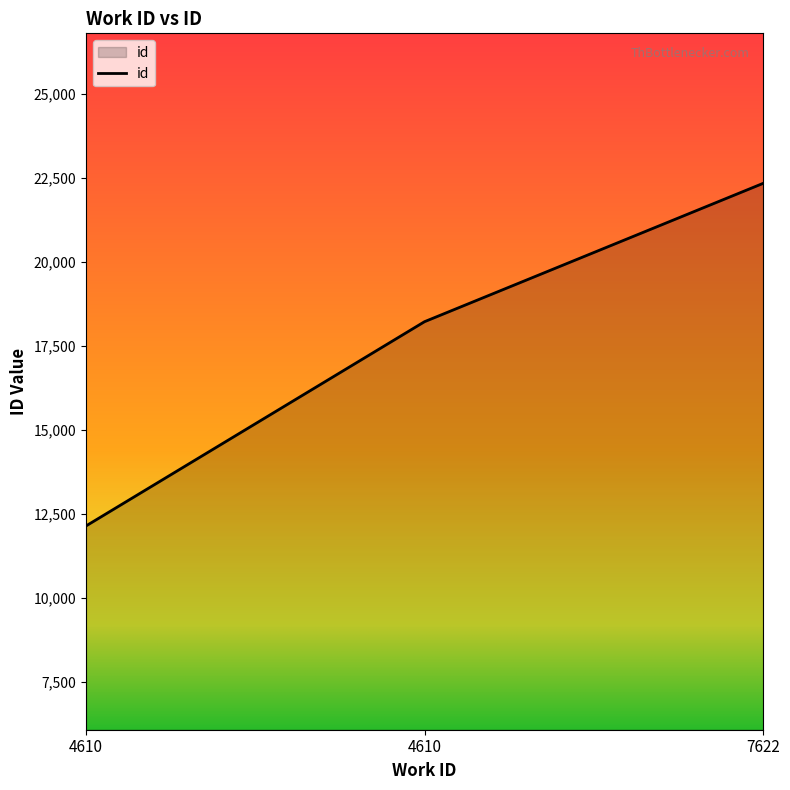

Reading left to right, what are all the values shown in this chart?

12137	18223	22344